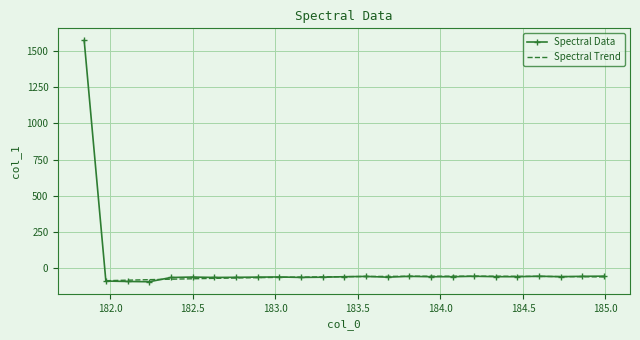

Reading left to right, what are all the values shown in this chart?

1572.0	-87.0	-89.9	-91.9	-62.5	-59.5	-62.2	-61.2	-59.9	-58.9	-62.0	-60.4	-57.2	-55.1	-60.2	-54.6	-57.2	-57.2	-54.0	-56.8	-57.2	-53.9	-57.0	-54.4	-53.2